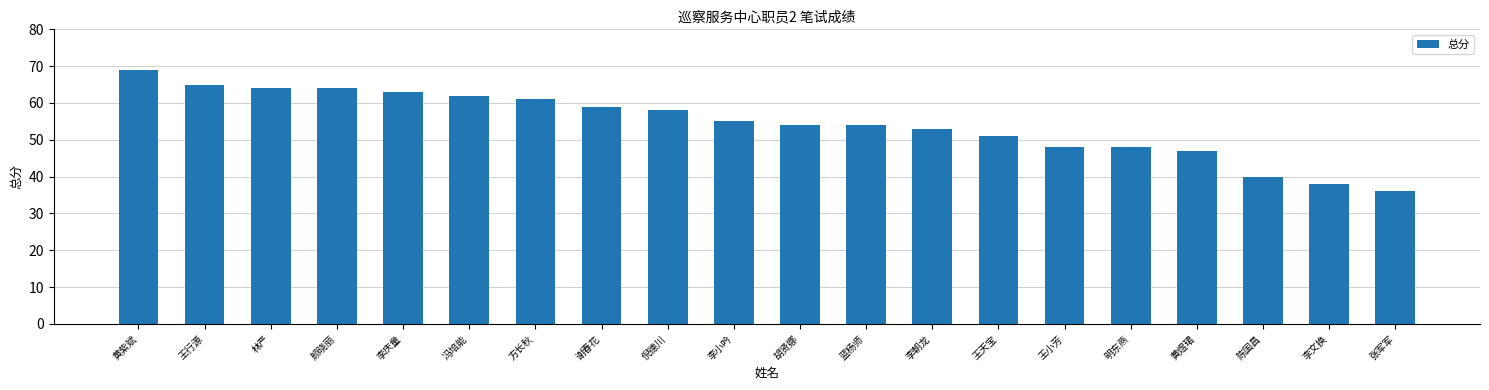

Read the value at 张军军.

36